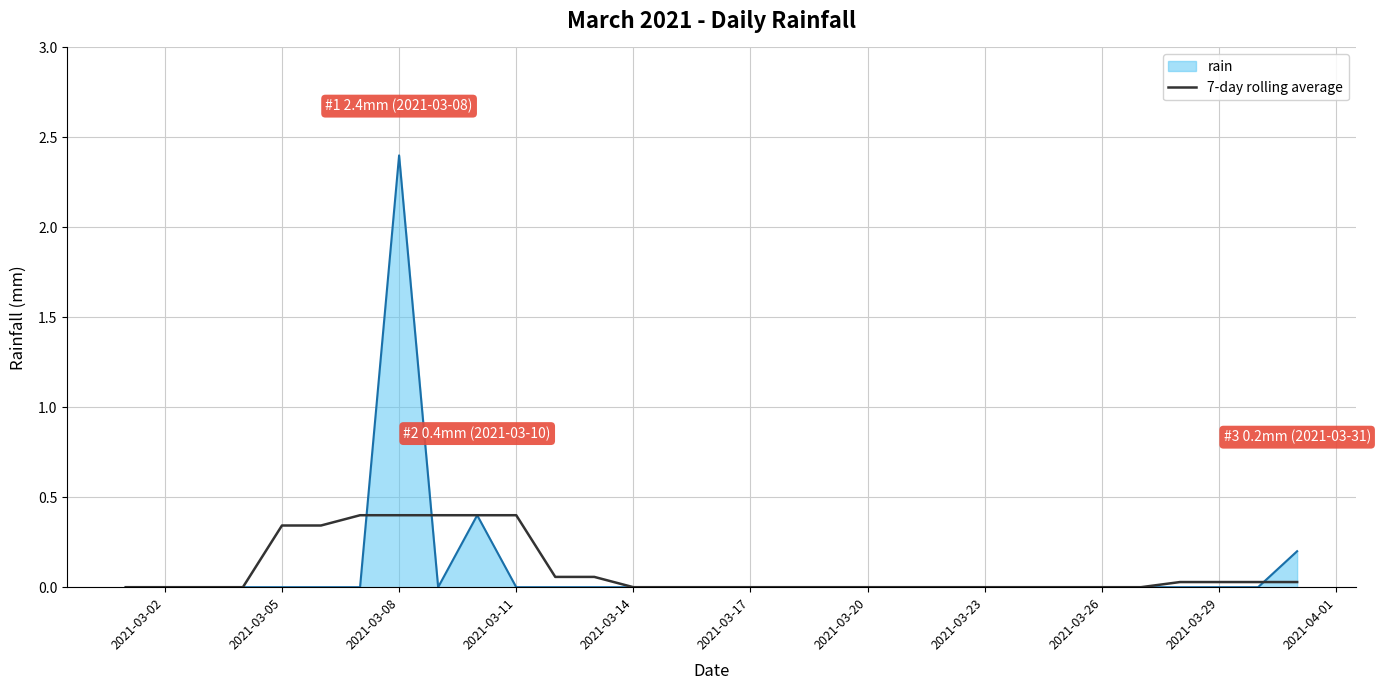

Count the number of data series in this chart.

2